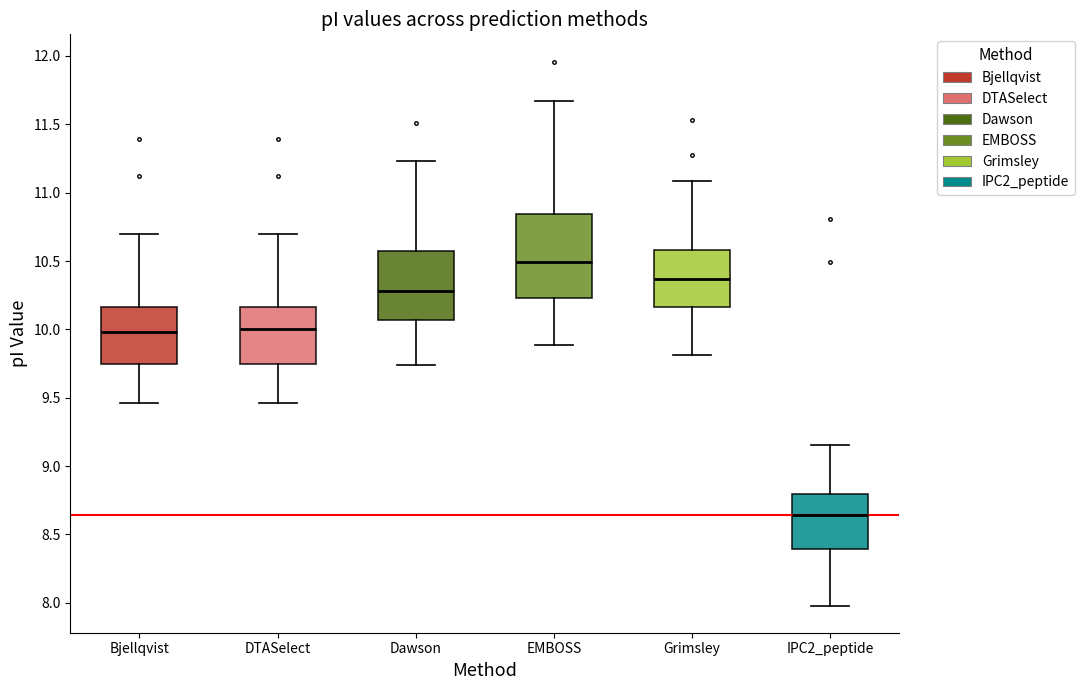

Reading left to right, transcribe this box plot: for each box, give where its median line is, the range the box spans, and where its two whiskers end, as read against the y-axis. The values are not printed on the chart, so give them approximately, as read against the axis.

Bjellqvist: median 10.00, box 9.75 to 10.15, whiskers 9.45 to 10.70
DTASelect: median 10.00, box 9.75 to 10.15, whiskers 9.45 to 10.70
Dawson: median 10.30, box 10.05 to 10.55, whiskers 9.75 to 11.25
EMBOSS: median 10.50, box 10.25 to 10.85, whiskers 9.90 to 11.65
Grimsley: median 10.35, box 10.15 to 10.60, whiskers 9.80 to 11.10
IPC2_peptide: median 8.65, box 8.40 to 8.80, whiskers 8.00 to 9.15